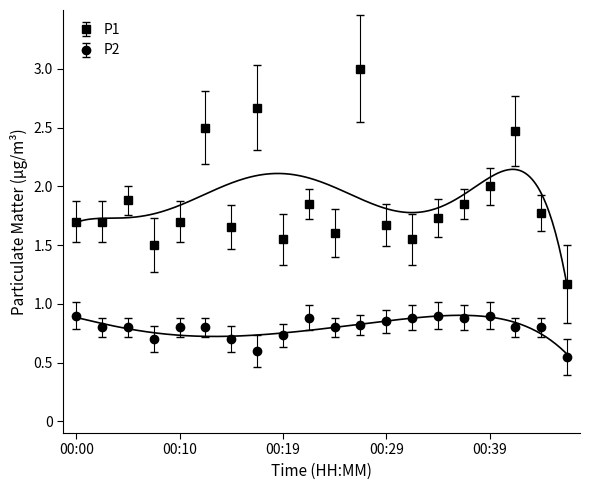

Reading left to right, list all the values displayed in this chart.

P1: 00:00=1.7	00:02=1.7	00:05=1.9	00:07=1.5	00:10=1.7	00:12=2.5	00:14=1.6	00:17=2.7	00:19=1.6	00:22=1.9	00:24=1.6	00:27=3.0	00:29=1.7	00:31=1.6	00:34=1.7	00:36=1.9	00:39=2.0	00:41=2.5	00:44=1.8	00:46=1.2
P2: 00:00=0.9	00:02=0.8	00:05=0.8	00:07=0.7	00:10=0.8	00:12=0.8	00:14=0.7	00:17=0.6	00:19=0.7	00:22=0.9	00:24=0.8	00:27=0.8	00:29=0.8	00:31=0.9	00:34=0.9	00:36=0.9	00:39=0.9	00:41=0.8	00:44=0.8	00:46=0.6